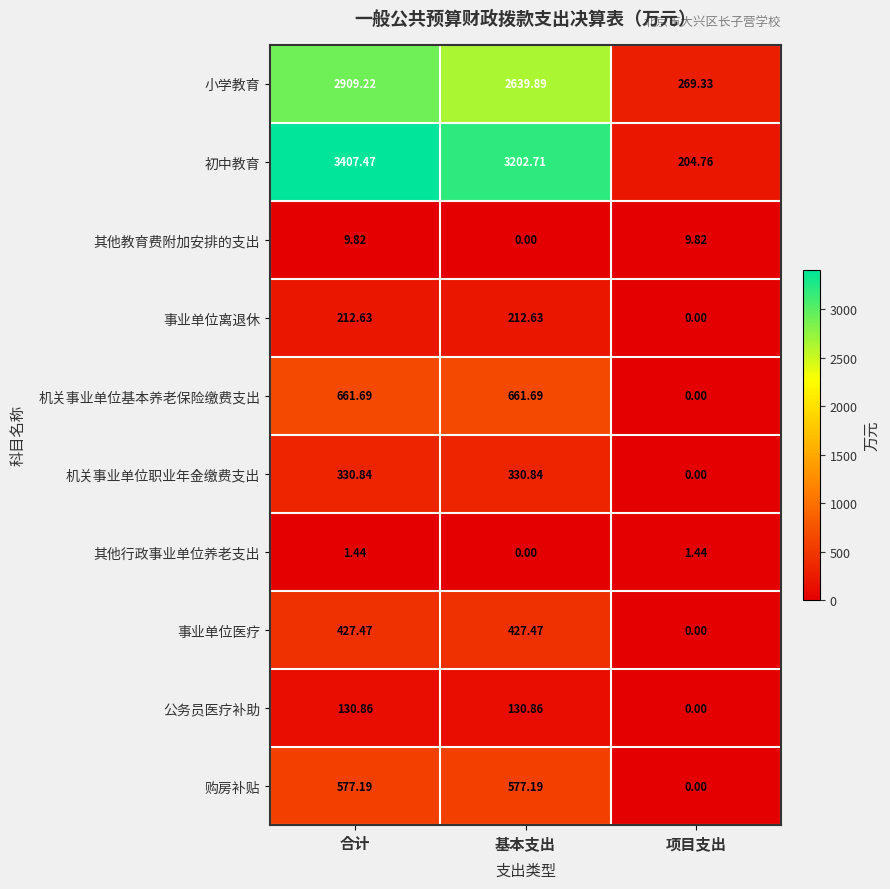

Which category has the highest value across all series?

合计